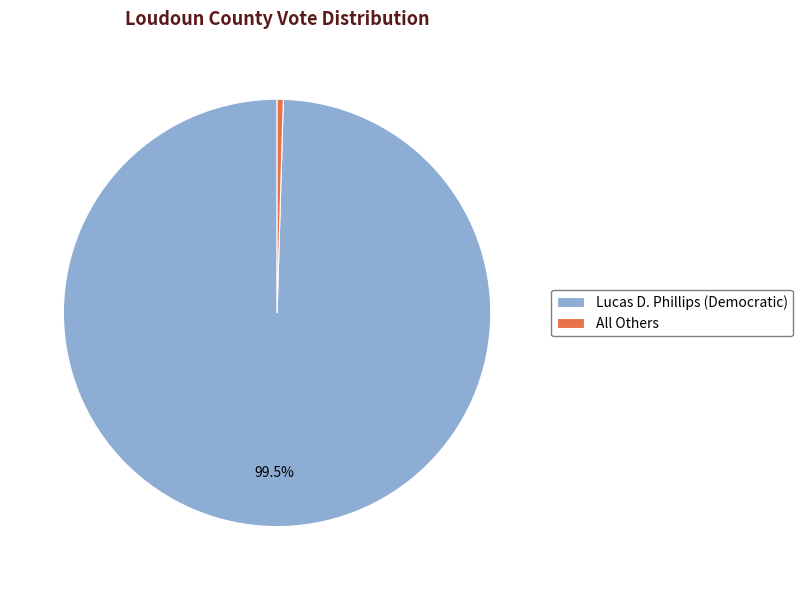

Which slice is the largest?

Lucas D. Phillips (Democratic)